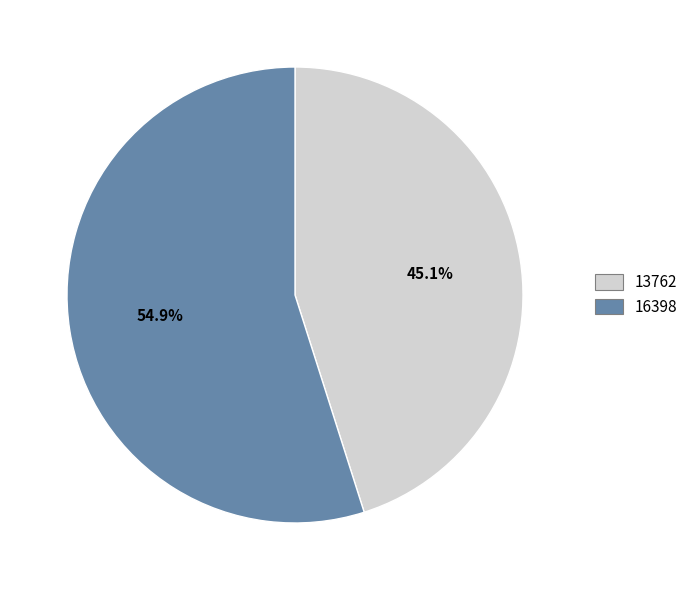

Is it true that 16398 is 61% of the pie?

False